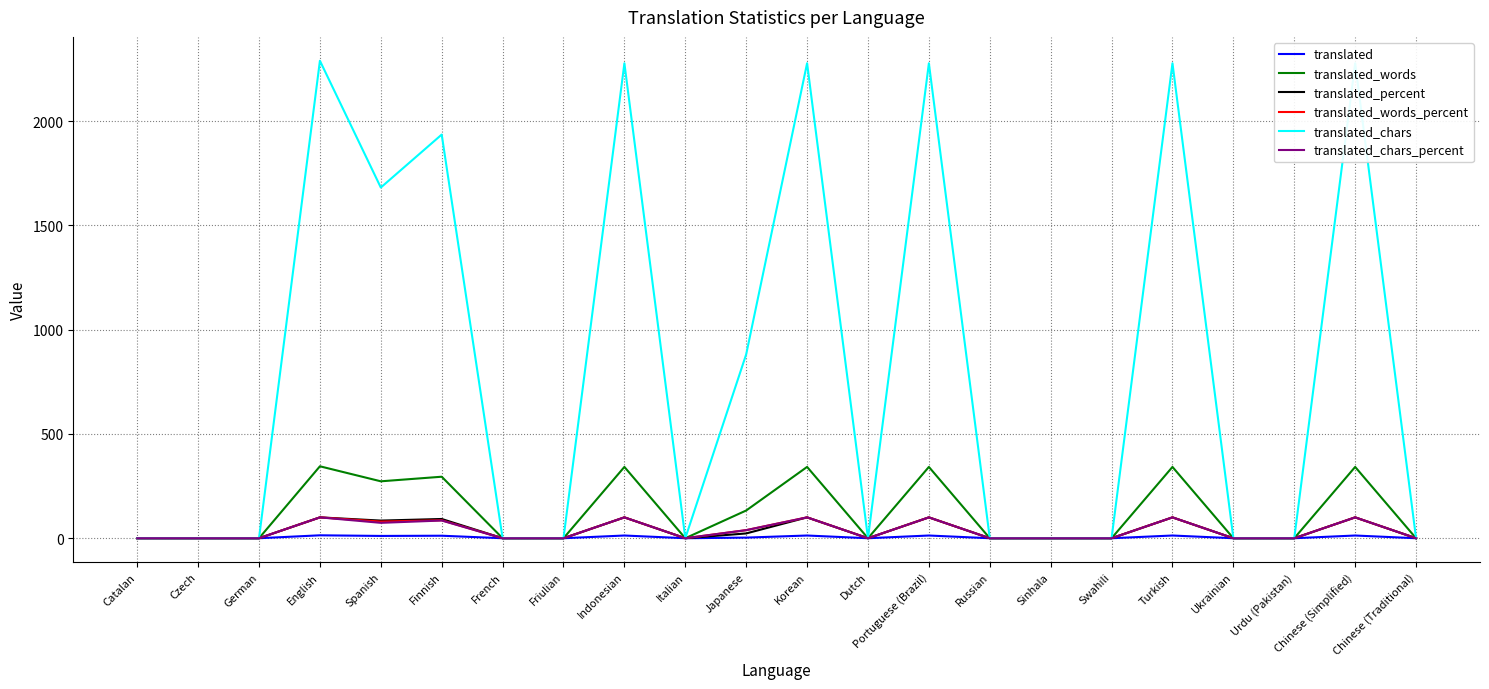

Which series has the widest spread of values?

translated_chars